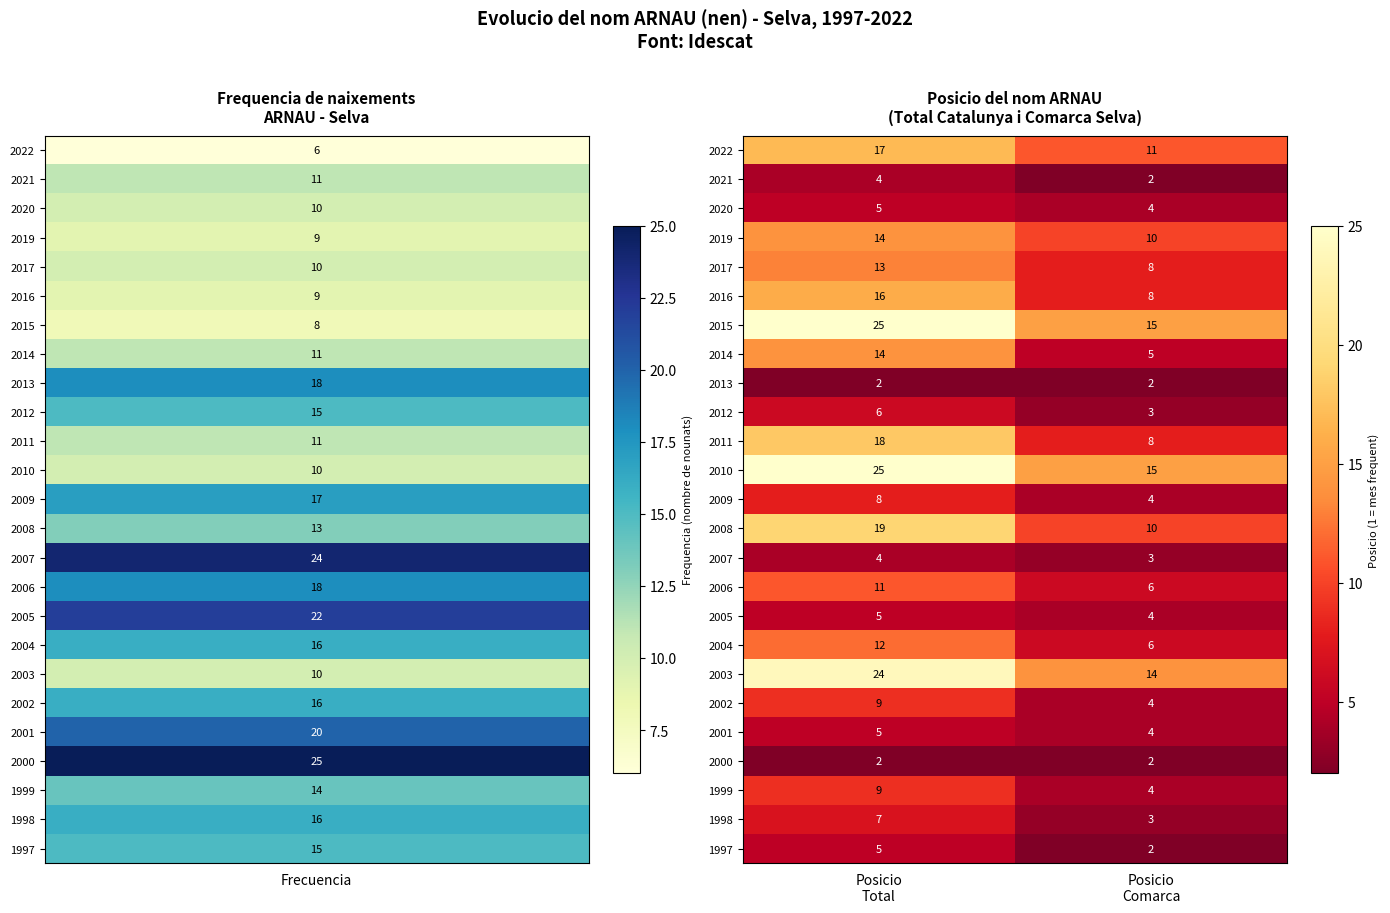

At which category does the chart reach its peak across all series?

Posicio
Total